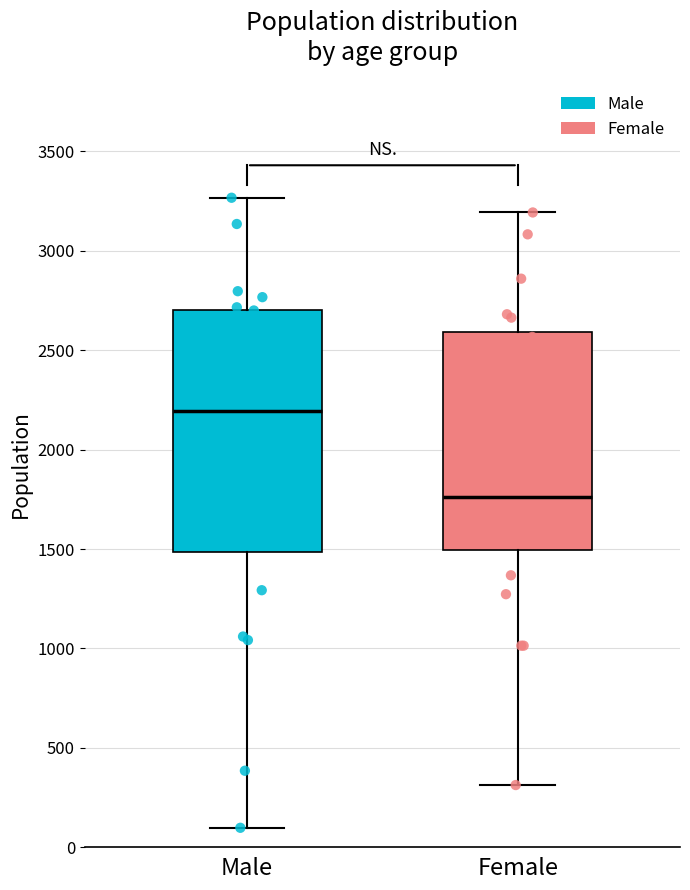

Comparing the boxes themselves (not the whiskers), which one is the tallest?

Male